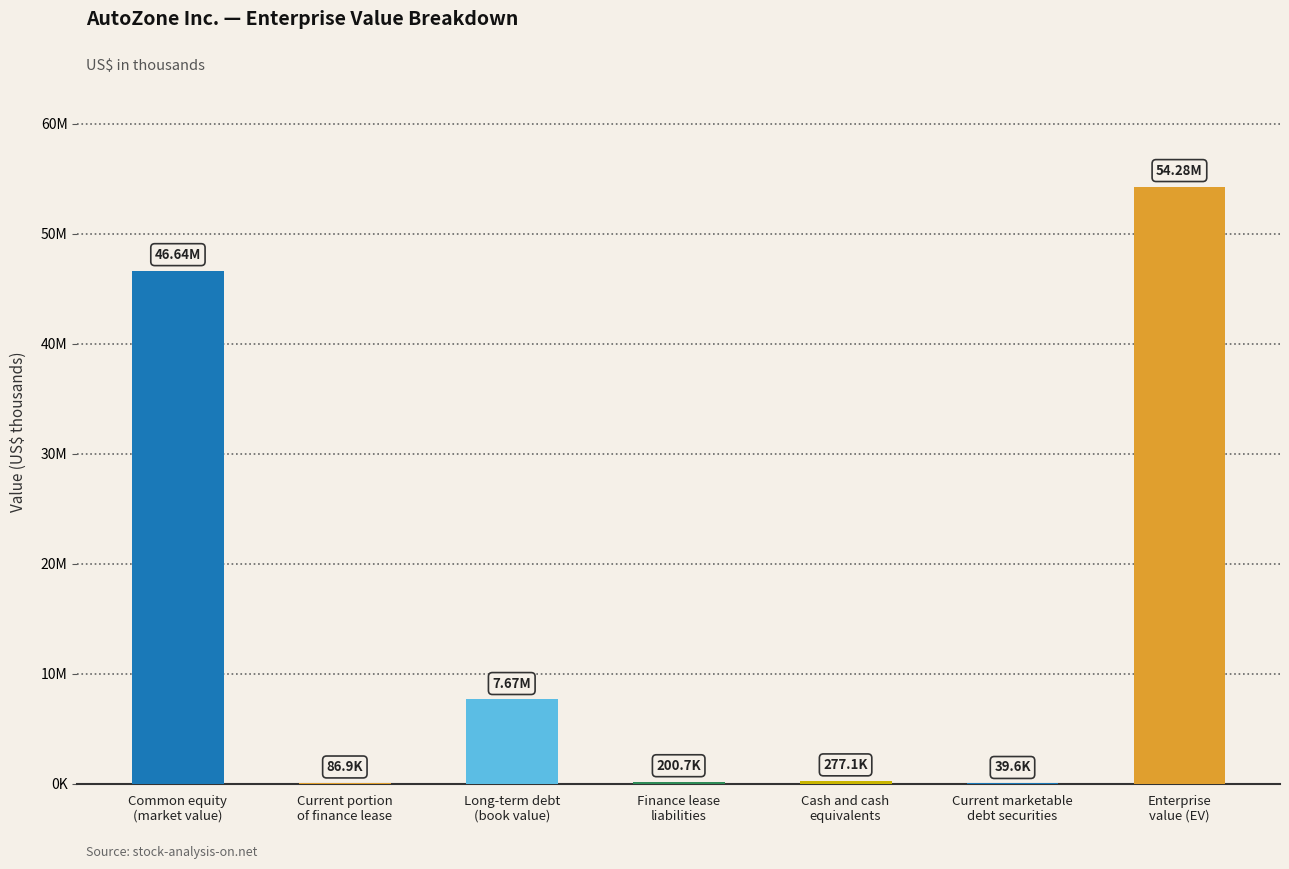

Reading left to right, what are all the values shown in this chart?

Common equity
(market value)=46637539	Current portion
of finance lease=86916	Long-term debt
(book value)=7668549	Finance lease
liabilities=200702	Cash and cash
equivalents=277054	Current marketable
debt securities=39639	Enterprise
value (EV)=54277013